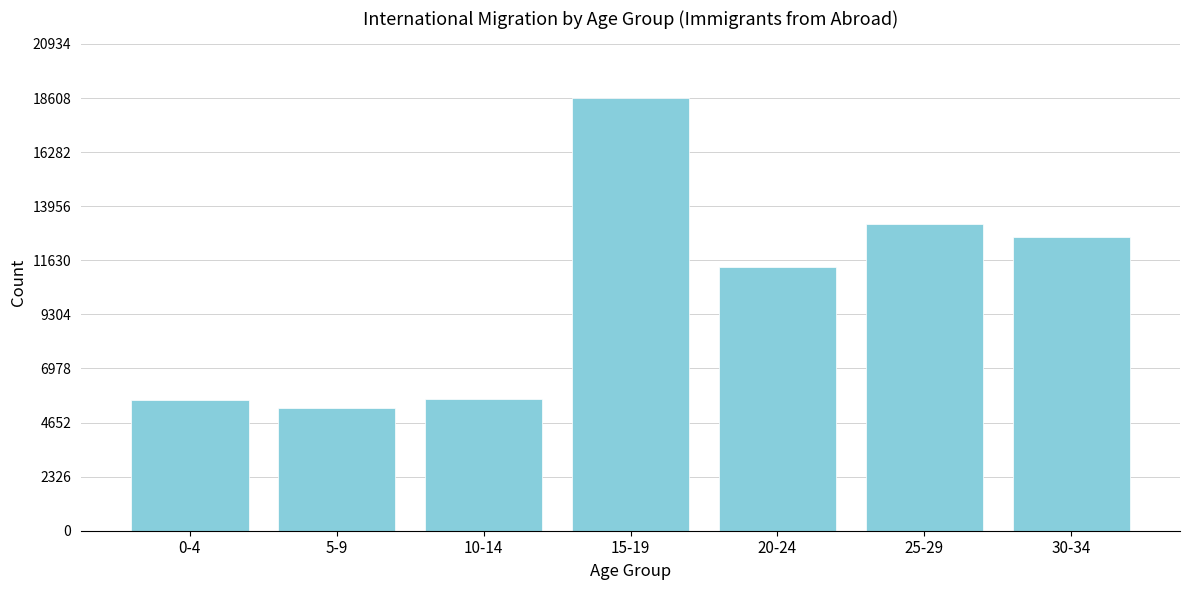

What is the difference between the maximum and minimum values?

13317